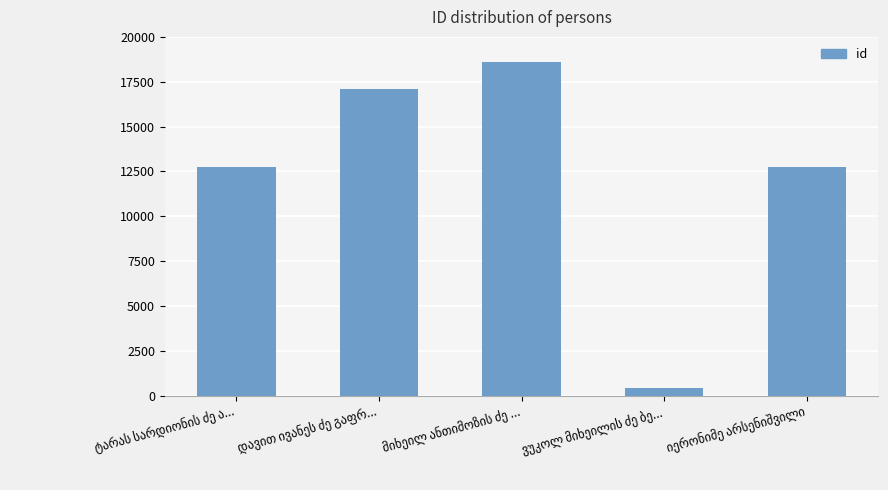

What is the sum of all values?

61624